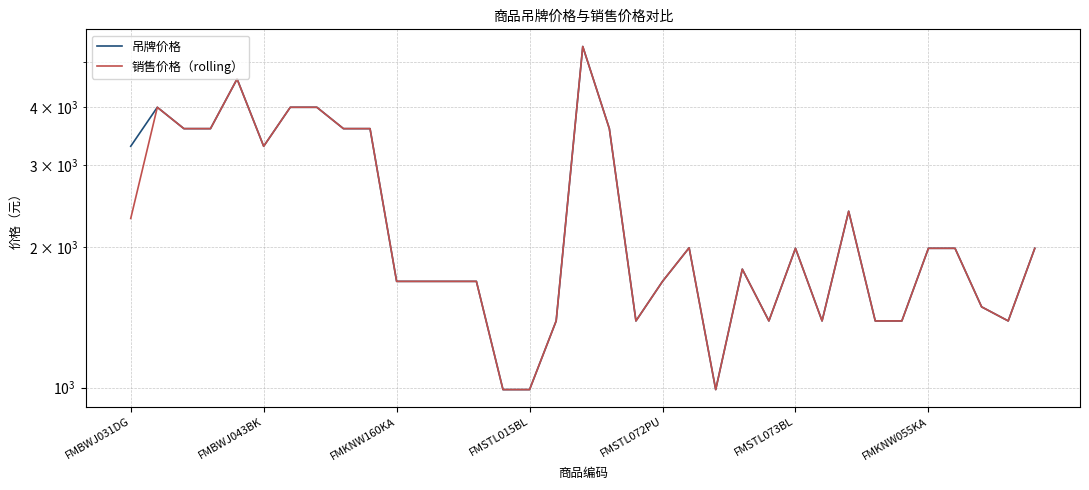

Between 21 and 27, which is larger?

27